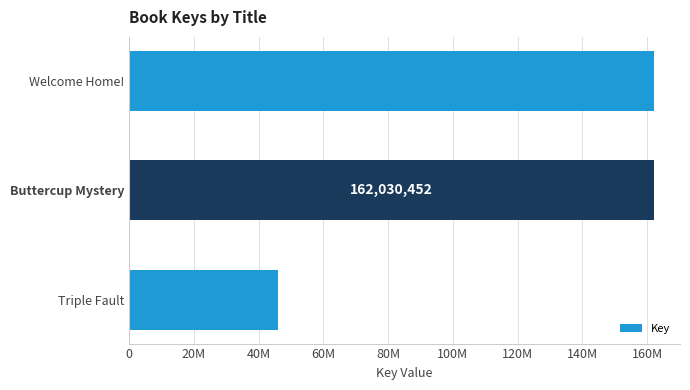

Are the bars horizontal?

Yes